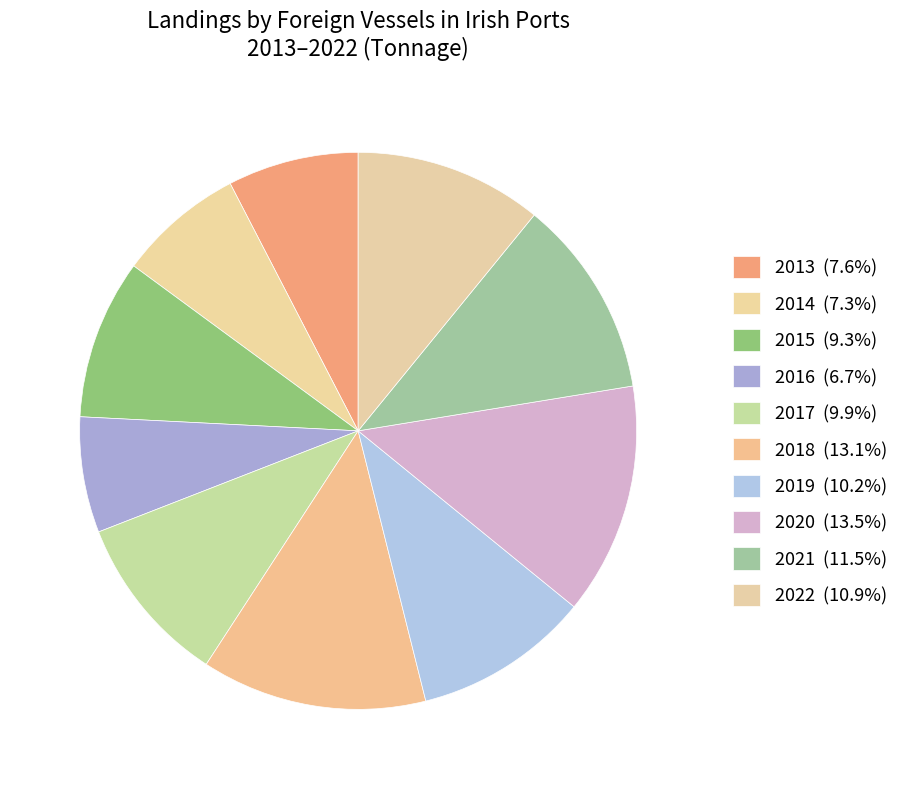

Is it true that 2019 is 2% of the pie?

False